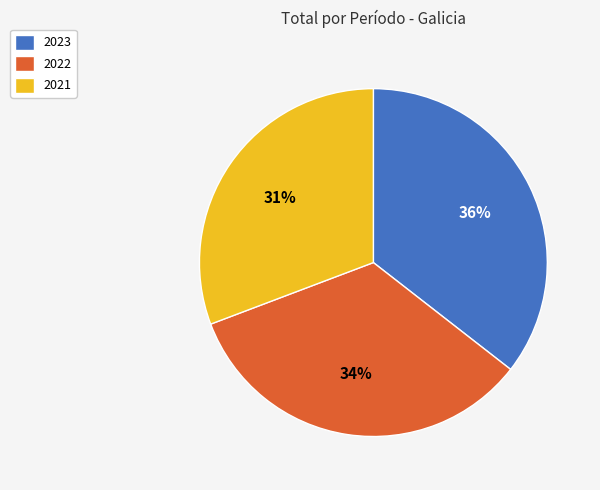

To the nearest percent, what is the difference between the 2023 and 2021 slice percentages?

5%